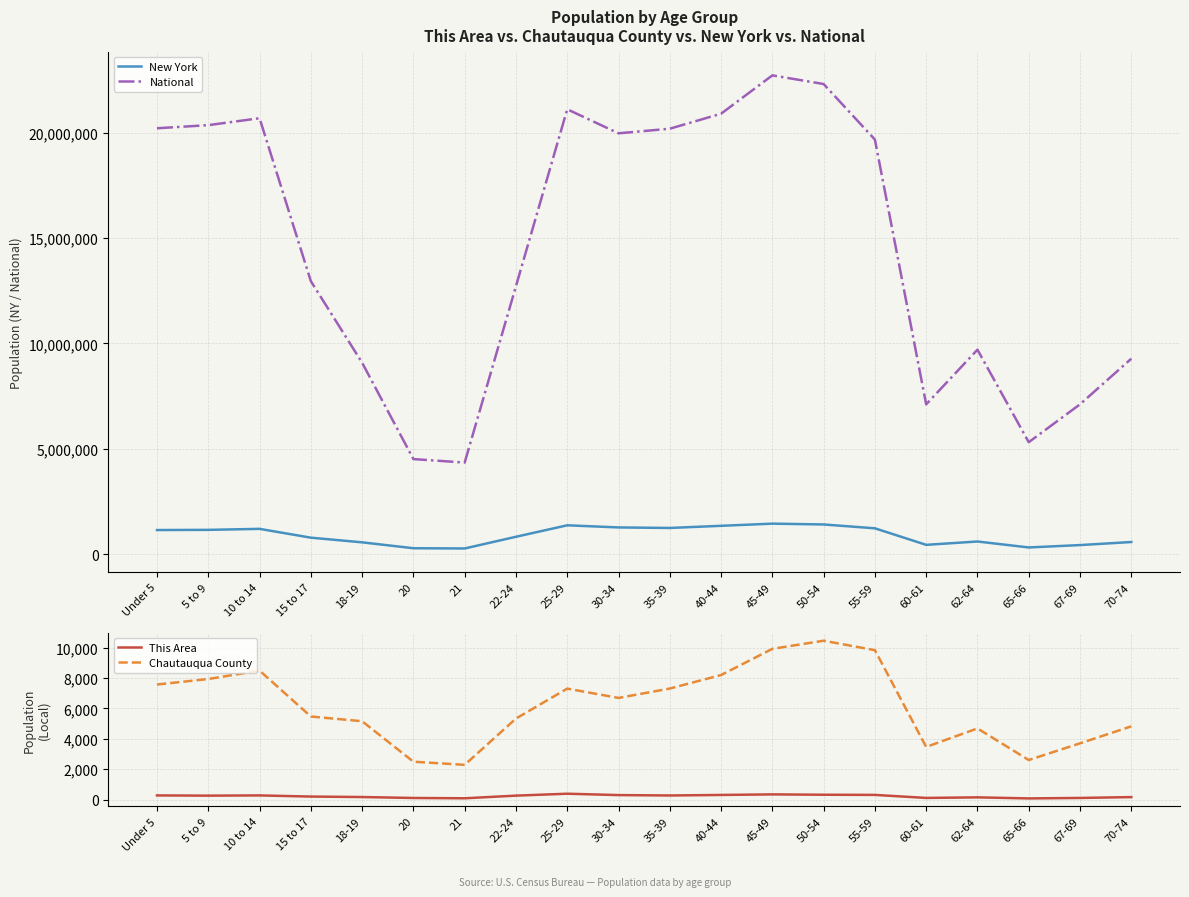

What are all the series names shown in the legend?

New York, National, This Area, Chautauqua County